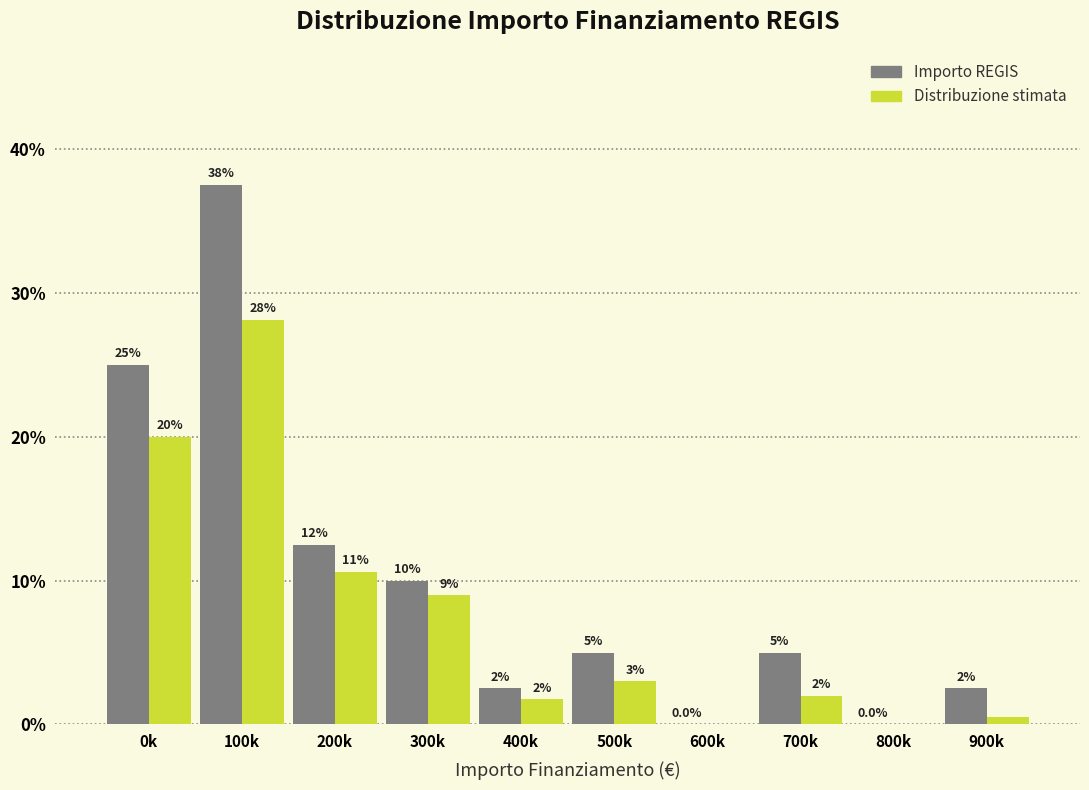

What is the greatest value displayed?

37.5